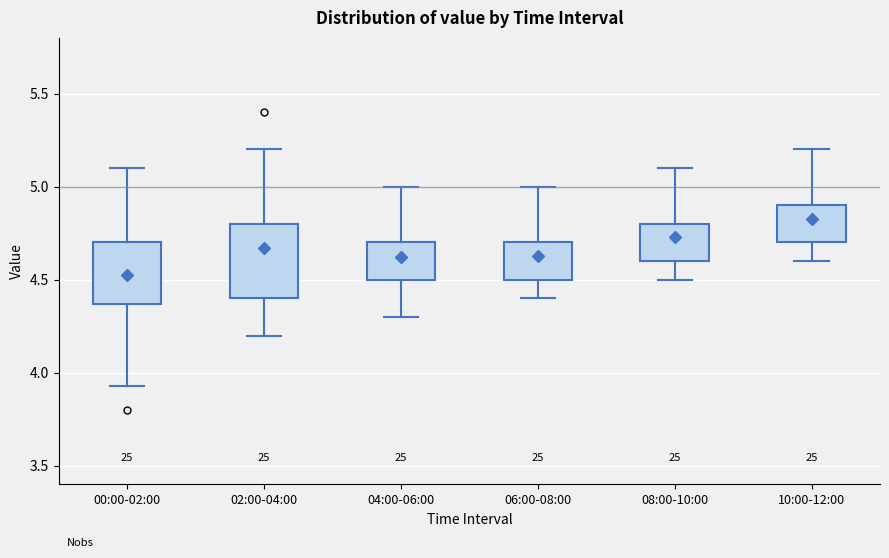

Which box has the highest median line?

10:00-12:00